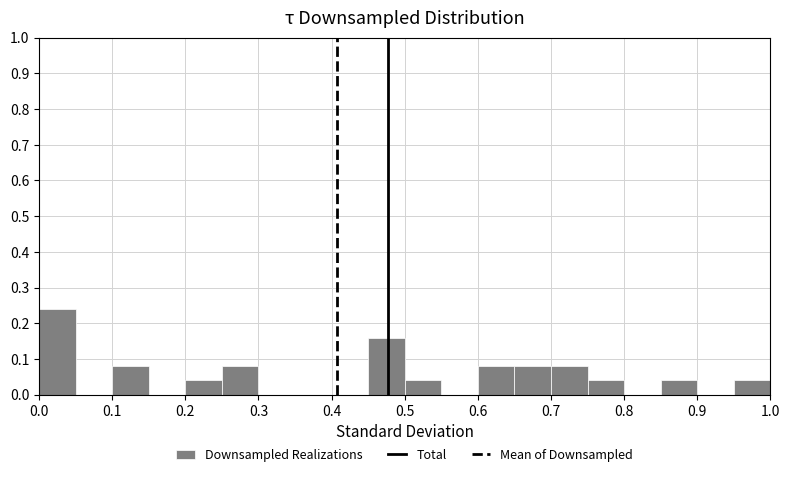

Over which range of the x-axis is the bar tallest?

0.00 to 0.05